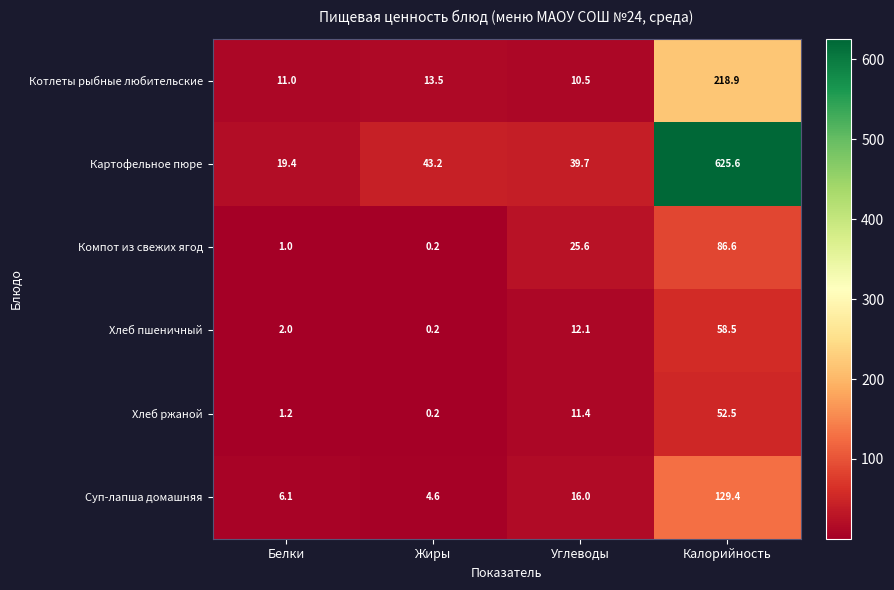

How many series are shown in this chart?

6